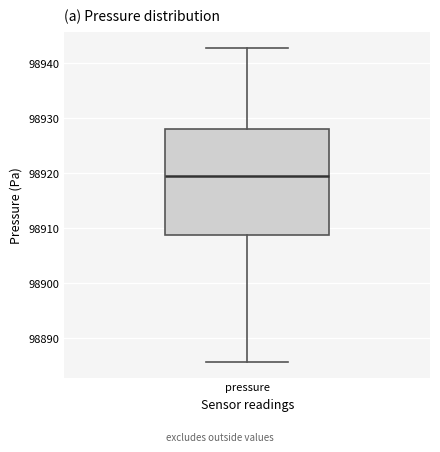

Transcribe this box plot: give where the median line is, the range the box spans, and where the two whiskers end, as read against the y-axis. The values are not printed on the chart, so give them approximately, as read against the axis.

median 98920, box 98909 to 98928, whiskers 98886 to 98943